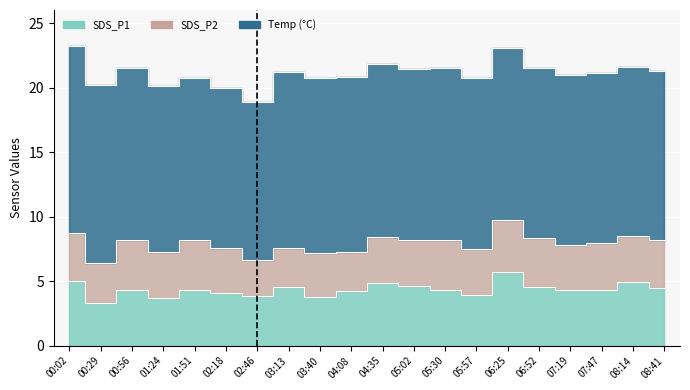

Which series has the largest total across all categories?

Temp